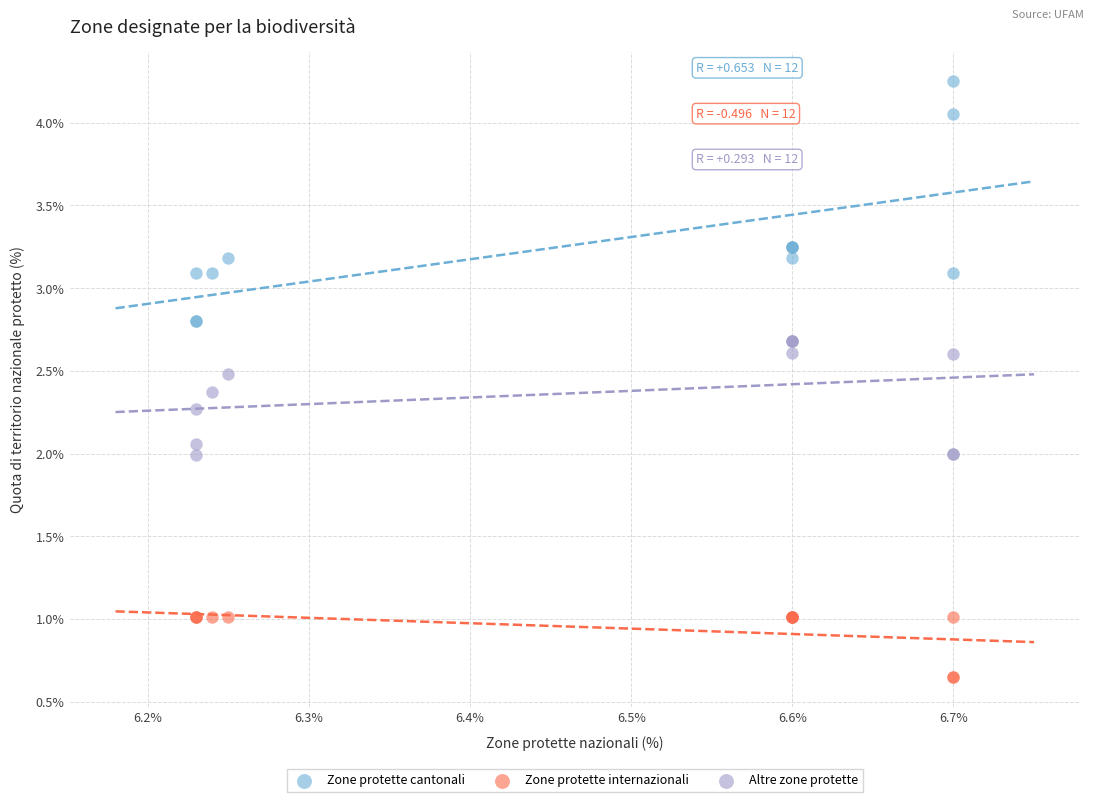

Which series contains the highest Y value?

Zone protette cantonali